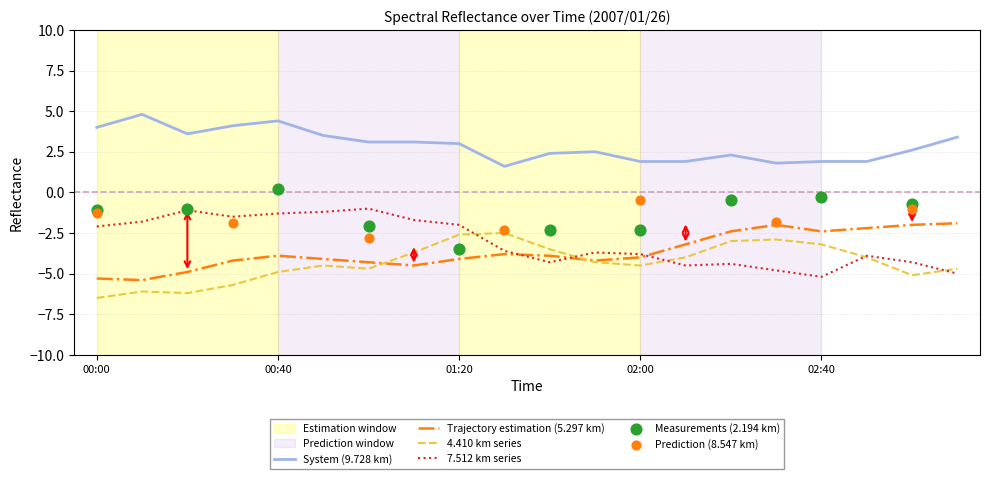

Which series has the largest total across all categories?

9.728